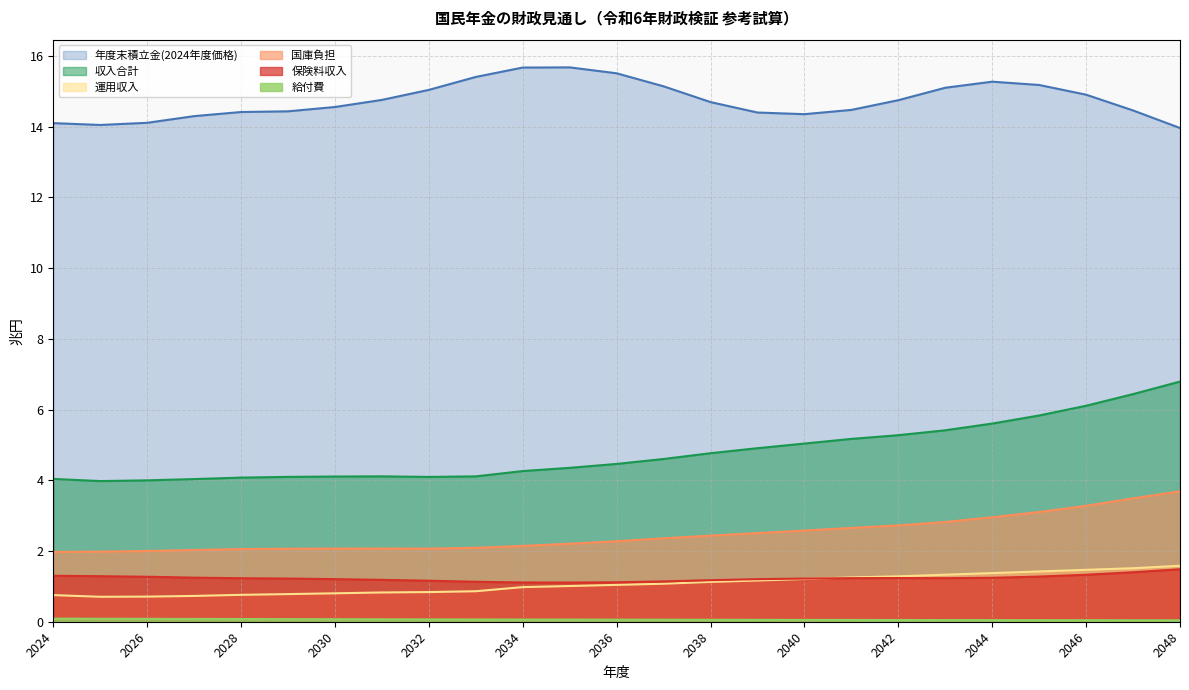

Which series changed the most between 2036 and 2047?

収入合計